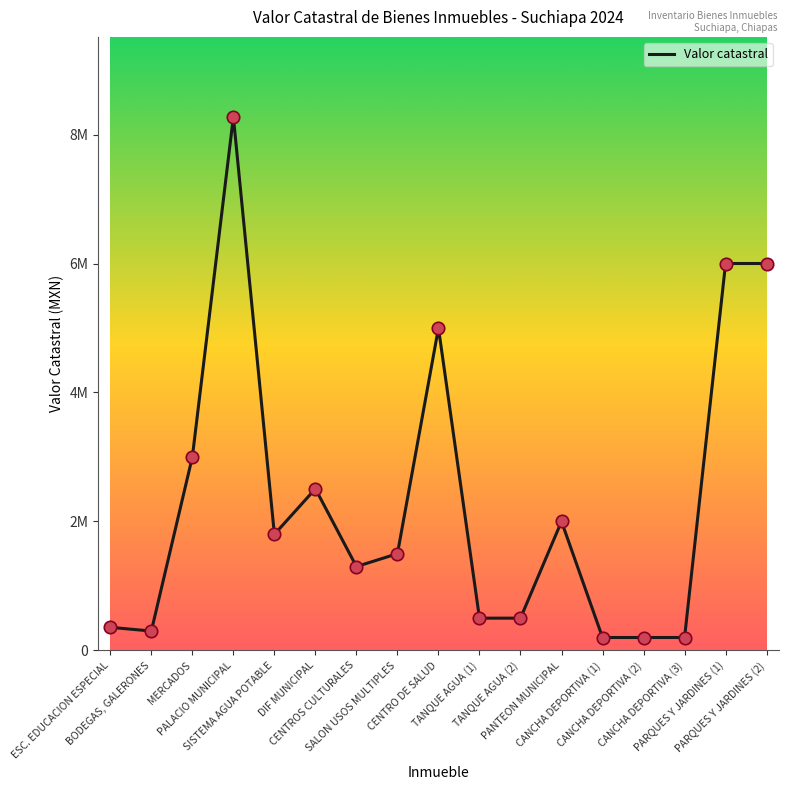

Which has a higher value, CENTRO DE SALUD or PARQUES Y JARDINES (1)?

PARQUES Y JARDINES (1)